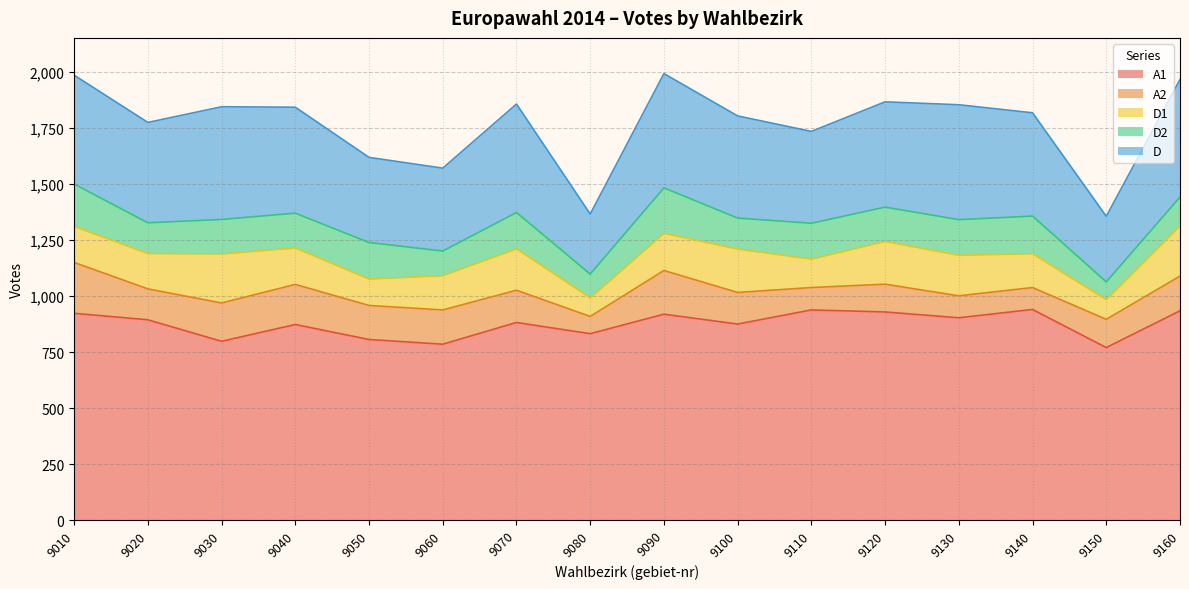

Where is the first local minimum for D1?

9020